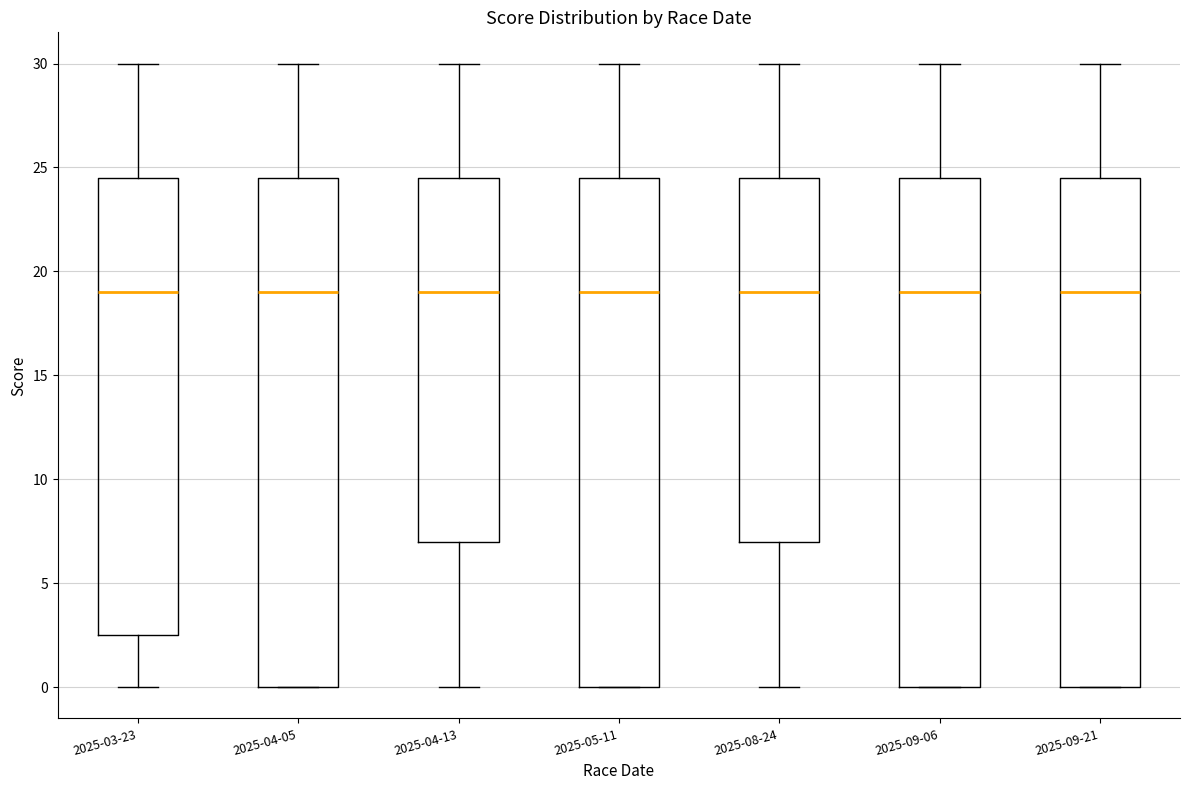

Reading left to right, read every box against the y-axis: the position of its median line, the range the box covers, and the ends of its whiskers. The values are not printed on the chart, so give them approximately, as read against the axis.

2025-03-23: median 19.0, box 2.5 to 24.5, whiskers 0.0 to 30.0
2025-04-05: median 19.0, box 0.0 to 24.5, whiskers 0.0 to 30.0
2025-04-13: median 19.0, box 7.0 to 24.5, whiskers 0.0 to 30.0
2025-05-11: median 19.0, box 0.0 to 24.5, whiskers 0.0 to 30.0
2025-08-24: median 19.0, box 7.0 to 24.5, whiskers 0.0 to 30.0
2025-09-06: median 19.0, box 0.0 to 24.5, whiskers 0.0 to 30.0
2025-09-21: median 19.0, box 0.0 to 24.5, whiskers 0.0 to 30.0